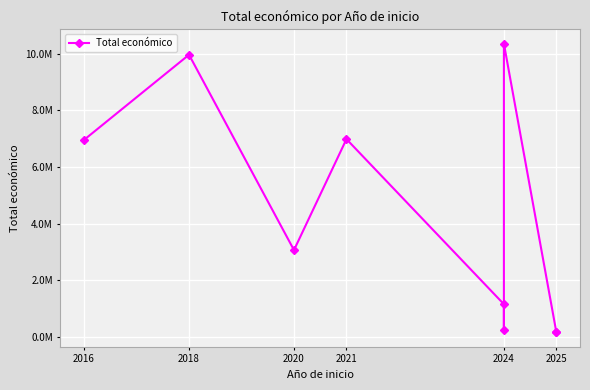

Does the chart display data point markers on the line(s)?

Yes